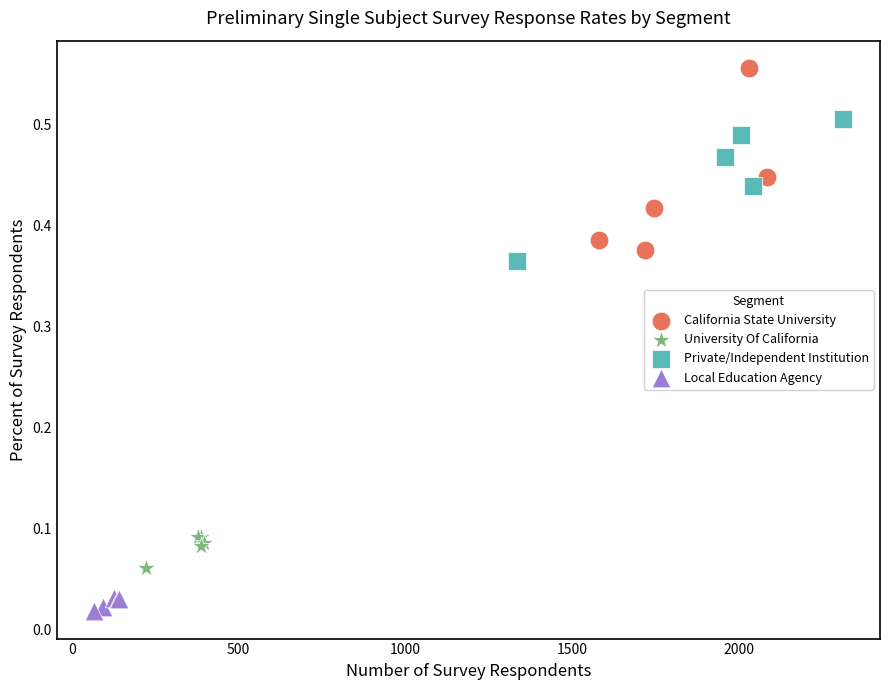

Which series contains the lowest Y value?

Local Education Agency